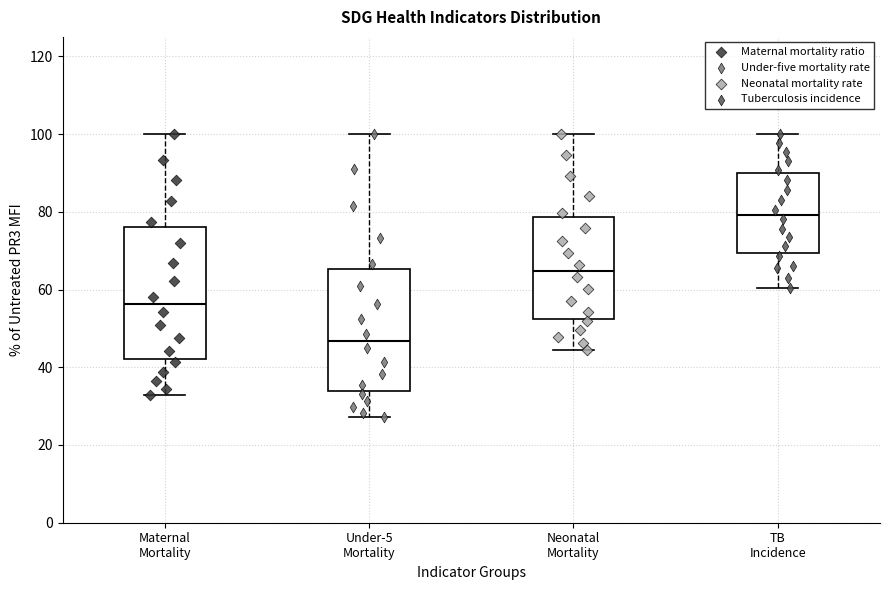

Where does the upper whisker of the box for Maternal Mortality end on the y-axis? The values are not printed on the chart, so give them approximately, as read against the axis.

100